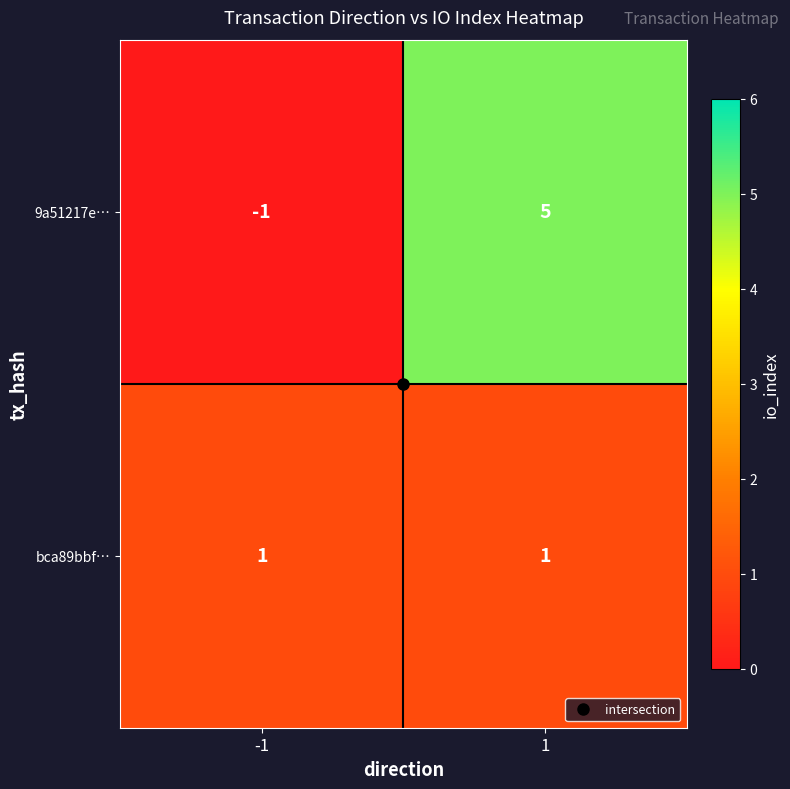

The 9a51217e… series shows 3 at 1. True or false?

False